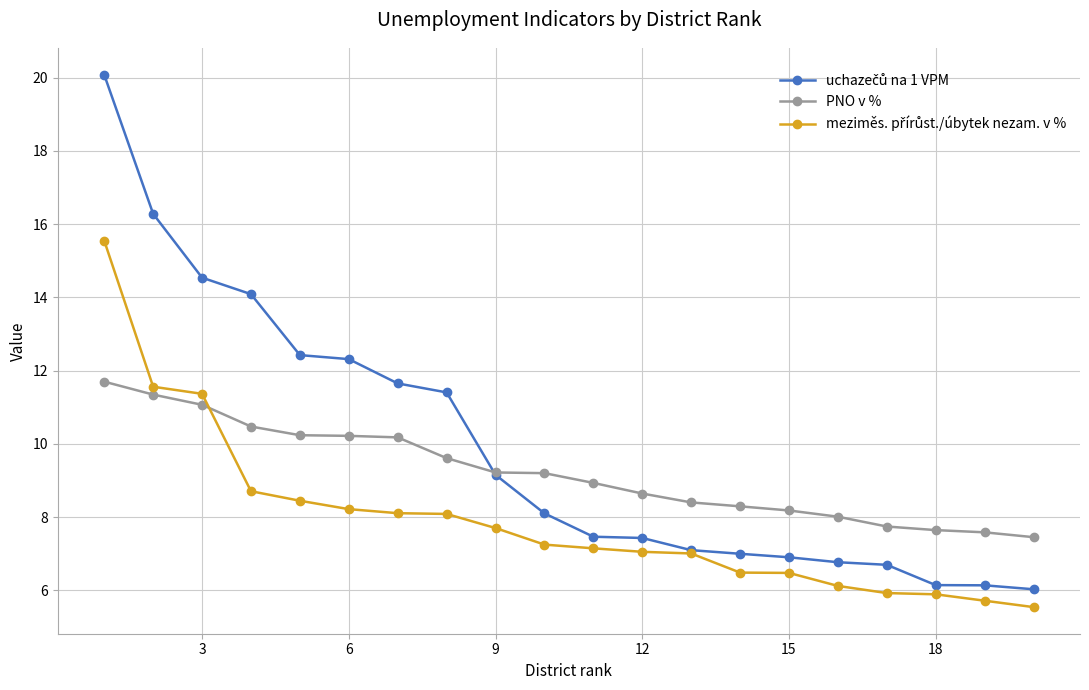

What is the value of the PNO v % point at the 3rd from the left?

11.1